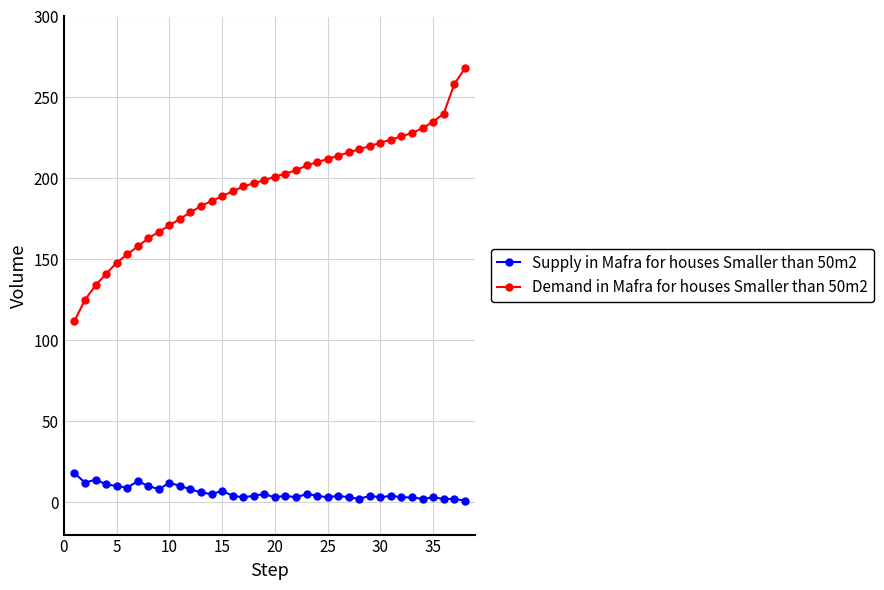

Rank the series by their maximum value, from highest to lowest.

Demand in Mafra for houses Smaller than 50m2, Supply in Mafra for houses Smaller than 50m2